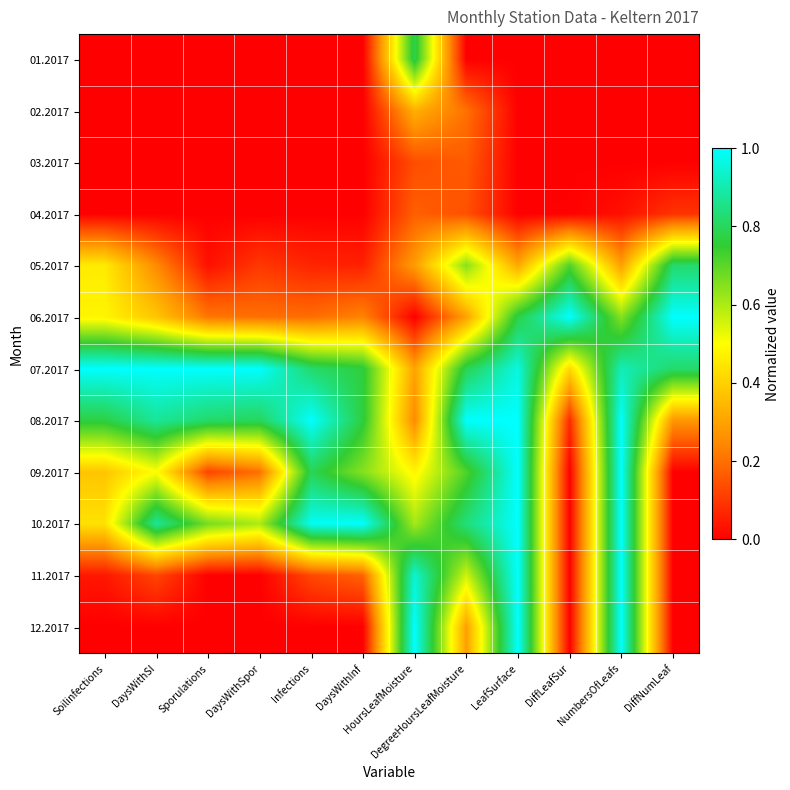

Reading left to right, extract all data points from this chart.

01.2017: Soilinfections=0.0	DaysWithSI=0.0	Sporulations=0.0	DaysWithSpor=0.0	Infections=0.0	DaysWithInf=0.0	HoursLeafMoisture=0.8	DegreeHoursLeafMoisture=0.0	LeafSurface=0.0	DiffLeafSur=0.0	NumbersOfLeafs=0.0	DiffNumLeaf=0.0
02.2017: Soilinfections=0.0	DaysWithSI=0.0	Sporulations=0.0	DaysWithSpor=0.0	Infections=0.0	DaysWithInf=0.0	HoursLeafMoisture=0.3	DegreeHoursLeafMoisture=0.2	LeafSurface=0.0	DiffLeafSur=0.0	NumbersOfLeafs=0.0	DiffNumLeaf=0.0
03.2017: Soilinfections=0.0	DaysWithSI=0.0	Sporulations=0.0	DaysWithSpor=0.0	Infections=0.0	DaysWithInf=0.0	HoursLeafMoisture=0.1	DegreeHoursLeafMoisture=0.2	LeafSurface=0.0	DiffLeafSur=0.0	NumbersOfLeafs=0.0	DiffNumLeaf=0.0
04.2017: Soilinfections=0.0	DaysWithSI=0.0	Sporulations=0.0	DaysWithSpor=0.0	Infections=0.0	DaysWithInf=0.0	HoursLeafMoisture=0.2	DegreeHoursLeafMoisture=0.1	LeafSurface=0.0	DiffLeafSur=0.0	NumbersOfLeafs=0.0	DiffNumLeaf=0.1
05.2017: Soilinfections=0.5	DaysWithSI=0.2	Sporulations=0.0	DaysWithSpor=0.1	Infections=0.1	DaysWithInf=0.1	HoursLeafMoisture=0.3	DegreeHoursLeafMoisture=0.6	LeafSurface=0.3	DiffLeafSur=0.7	NumbersOfLeafs=0.3	DiffNumLeaf=0.8
06.2017: Soilinfections=0.5	DaysWithSI=0.4	Sporulations=0.2	DaysWithSpor=0.2	Infections=0.2	DaysWithInf=0.2	HoursLeafMoisture=0.0	DegreeHoursLeafMoisture=0.3	LeafSurface=0.8	DiffLeafSur=1.0	NumbersOfLeafs=0.6	DiffNumLeaf=1.0
07.2017: Soilinfections=1.0	DaysWithSI=1.0	Sporulations=1.0	DaysWithSpor=1.0	Infections=0.8	DaysWithInf=0.8	HoursLeafMoisture=0.3	DegreeHoursLeafMoisture=0.8	LeafSurface=1.0	DiffLeafSur=0.4	NumbersOfLeafs=0.9	DiffNumLeaf=0.8
08.2017: Soilinfections=0.8	DaysWithSI=0.9	Sporulations=0.8	DaysWithSpor=0.8	Infections=1.0	DaysWithInf=0.8	HoursLeafMoisture=0.2	DegreeHoursLeafMoisture=1.0	LeafSurface=1.0	DiffLeafSur=0.1	NumbersOfLeafs=1.0	DiffNumLeaf=0.3
09.2017: Soilinfections=0.4	DaysWithSI=0.5	Sporulations=0.1	DaysWithSpor=0.2	Infections=0.8	DaysWithInf=0.6	HoursLeafMoisture=0.5	DegreeHoursLeafMoisture=0.7	LeafSurface=1.0	DiffLeafSur=0.0	NumbersOfLeafs=1.0	DiffNumLeaf=0.0
10.2017: Soilinfections=0.4	DaysWithSI=0.9	Sporulations=0.7	DaysWithSpor=0.6	Infections=1.0	DaysWithInf=1.0	HoursLeafMoisture=0.6	DegreeHoursLeafMoisture=0.8	LeafSurface=1.0	DiffLeafSur=0.0	NumbersOfLeafs=1.0	DiffNumLeaf=0.0
11.2017: Soilinfections=0.0	DaysWithSI=0.1	Sporulations=0.0	DaysWithSpor=0.0	Infections=0.1	DaysWithInf=0.2	HoursLeafMoisture=0.9	DegreeHoursLeafMoisture=0.6	LeafSurface=1.0	DiffLeafSur=0.0	NumbersOfLeafs=1.0	DiffNumLeaf=0.0
12.2017: Soilinfections=0.0	DaysWithSI=0.0	Sporulations=0.0	DaysWithSpor=0.0	Infections=0.0	DaysWithInf=0.0	HoursLeafMoisture=1.0	DegreeHoursLeafMoisture=0.3	LeafSurface=1.0	DiffLeafSur=0.0	NumbersOfLeafs=1.0	DiffNumLeaf=0.0